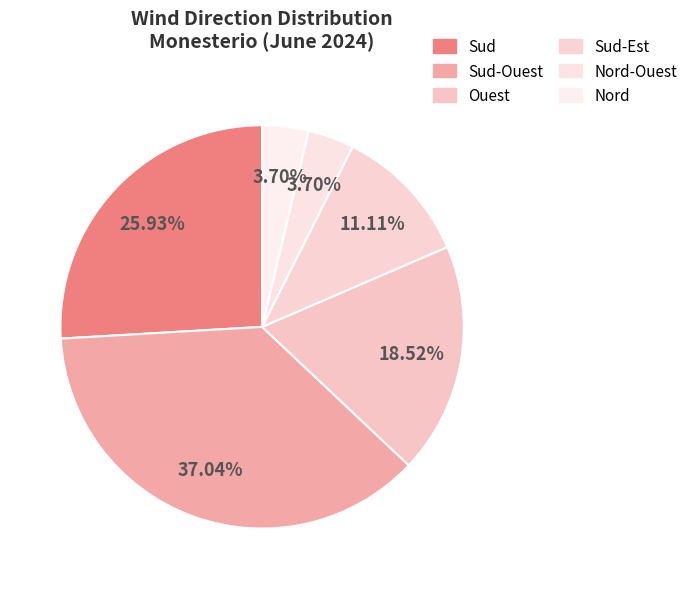

Count the number of slices in the pie.

6